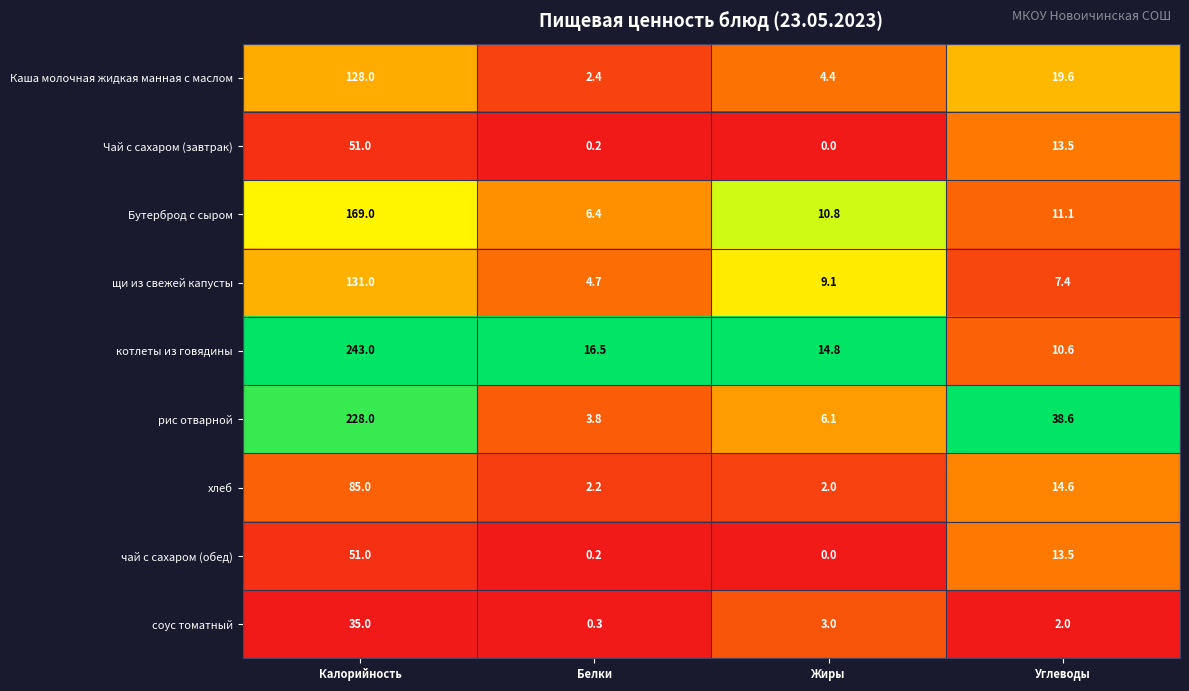

Which label corresponds to the largest value in the chart?

Калорийность